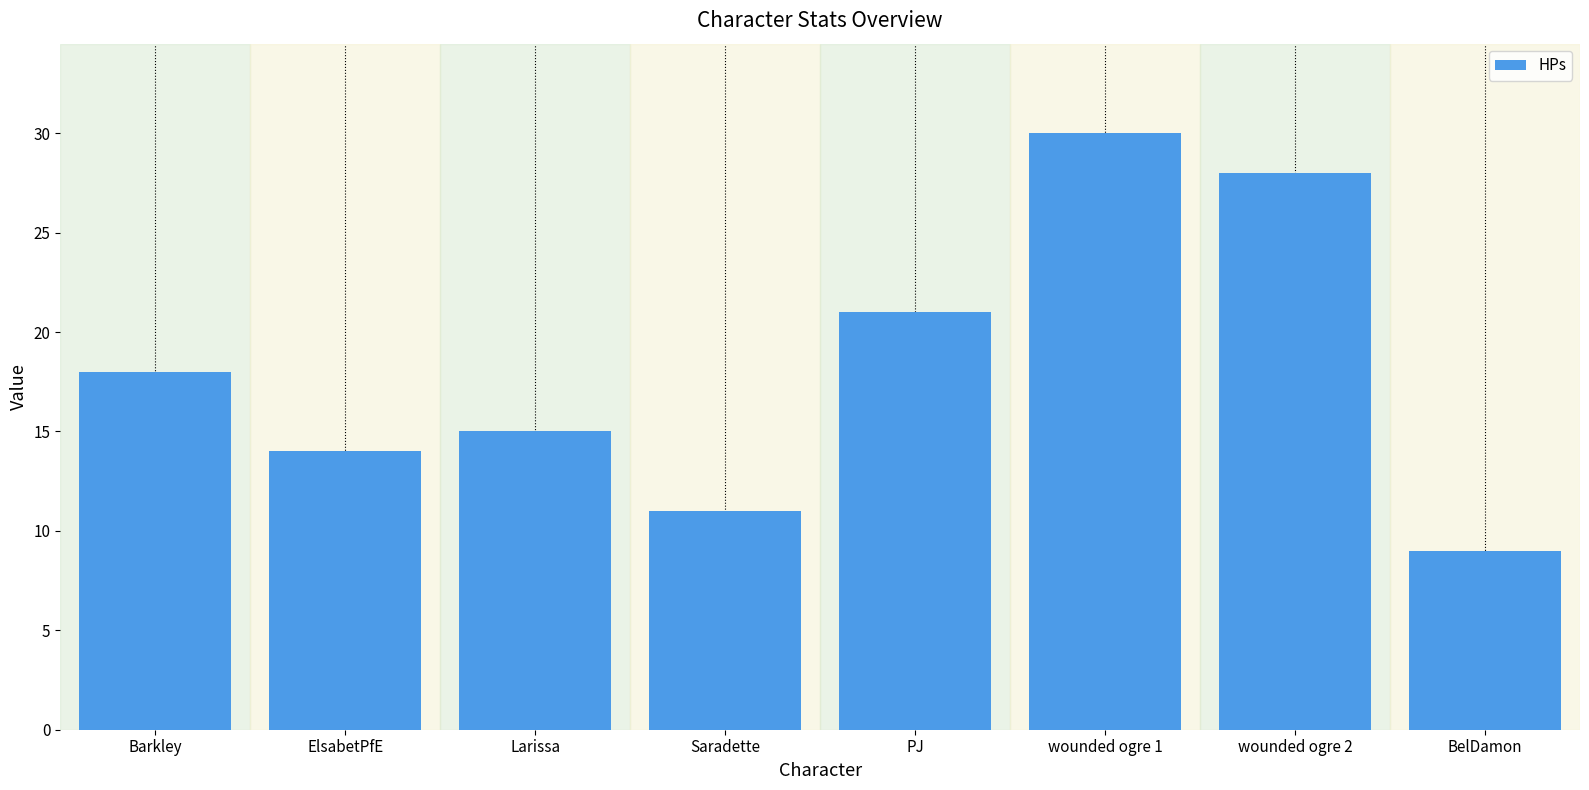

The value at ElsabetPfE is 8. True or false?

False